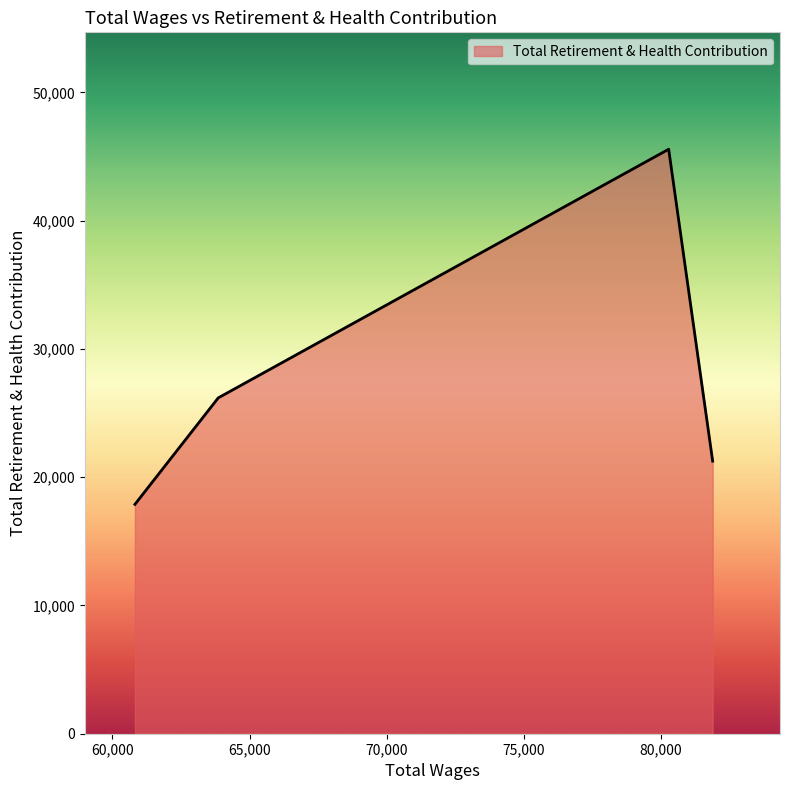

What is the sum of all values?

110892